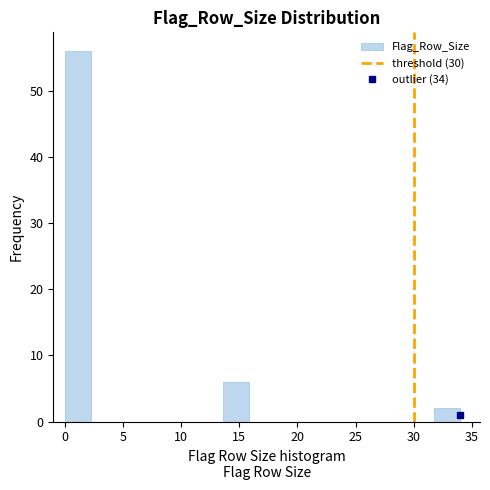

Reading left to right, list every bar in this chart as the range it spans on the x-axis followed by its height. Neither the bar edges nor the heights are printed on the chart, so give them approximately, as read against the axes.

0.0 to 2.5: 56
2.5 to 4.5: 0
4.5 to 7.0: 0
7.0 to 9.0: 0
9.0 to 11.5: 0
11.5 to 13.5: 0
13.5 to 16.0: 6
16.0 to 18.0: 0
18.0 to 20.5: 0
20.5 to 22.5: 0
22.5 to 25.0: 0
25.0 to 27.0: 0
27.0 to 29.5: 0
29.5 to 31.5: 0
31.5 to 34.0: 2